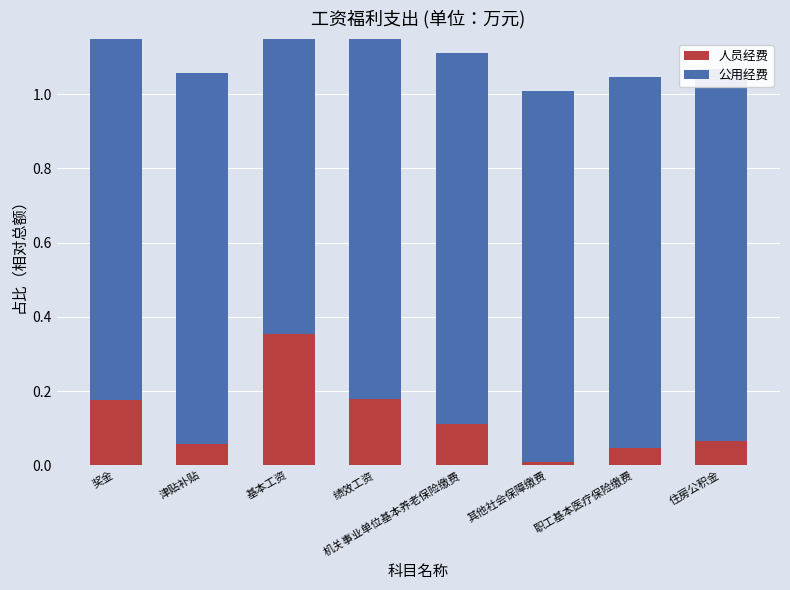

Is the value of 公用经费 at 住房公积金 greater than the value of 人员经费 at 奖金?

Yes